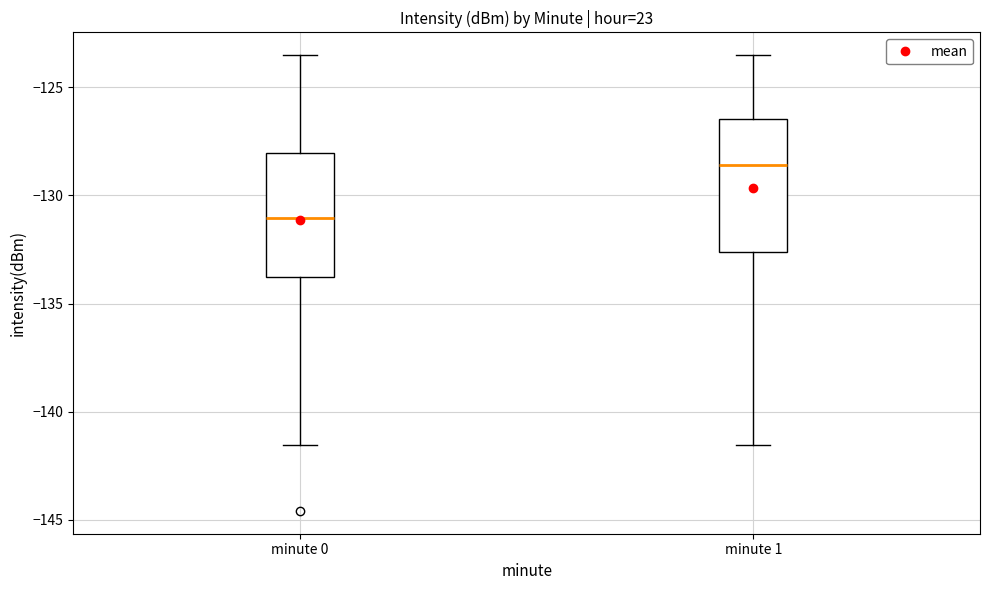

Reading left to right, read every box against the y-axis: the position of its median line, the range the box covers, and the ends of its whiskers. The values are not printed on the chart, so give them approximately, as read against the axis.

minute 0: median -131.0, box -134.0 to -128.0, whiskers -141.5 to -123.5
minute 1: median -128.5, box -132.5 to -126.5, whiskers -141.5 to -123.5